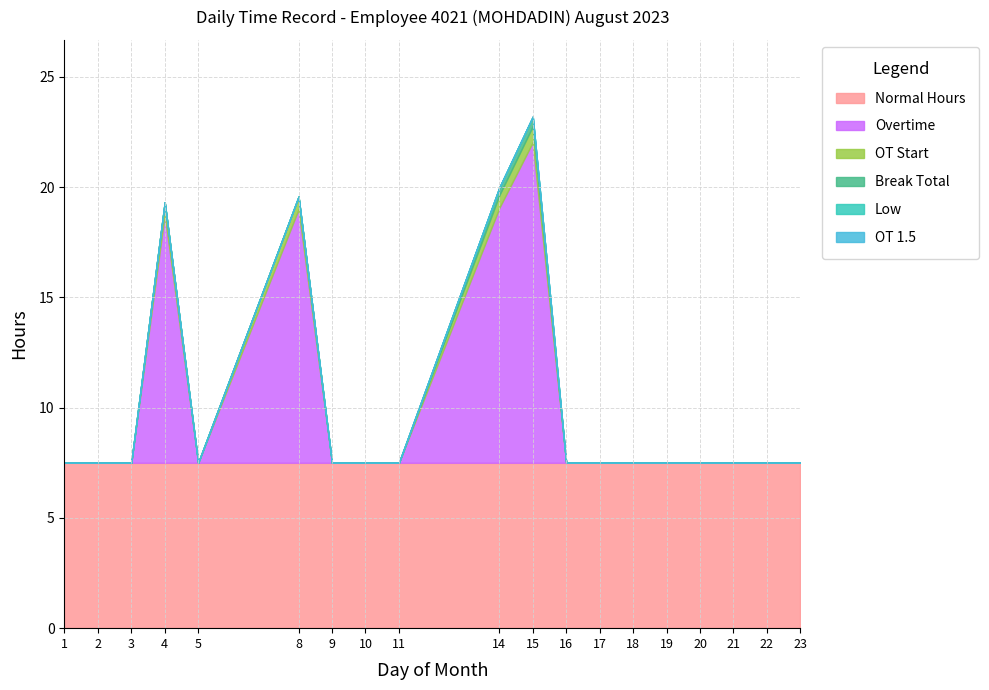

The OT Start series shows 4.4 at 22. True or false?

False